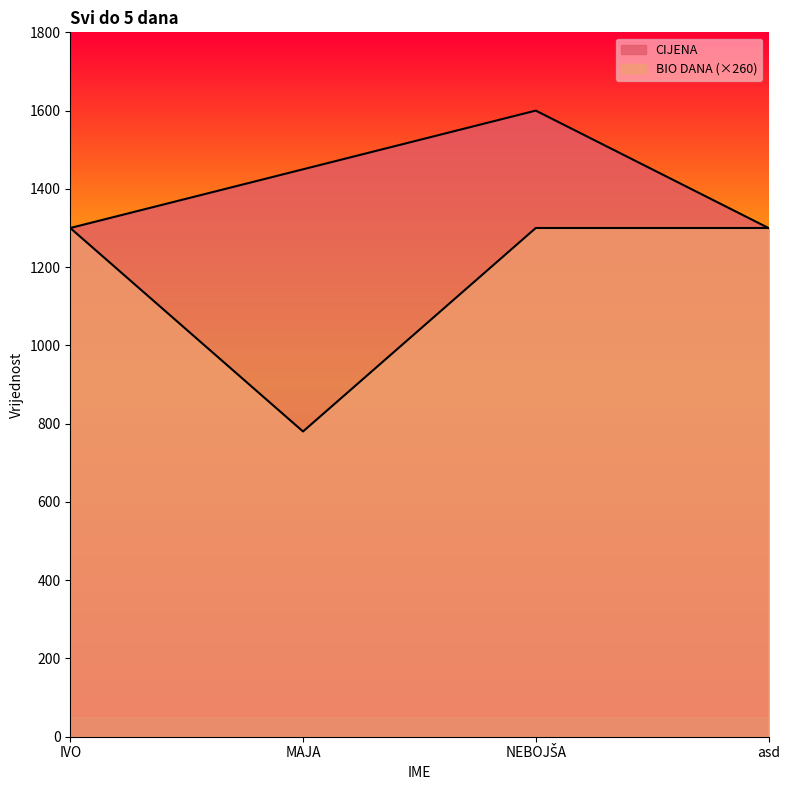

List the series in order of their overall mean, lowest first.

BIO DANA, CIJENA